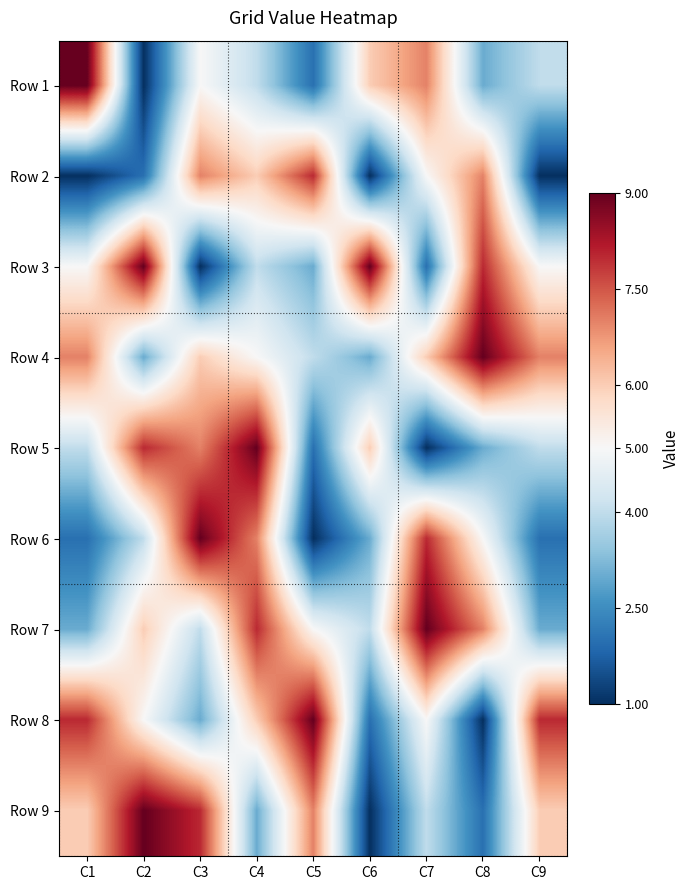

Between C3 and C6, which is larger?

C6